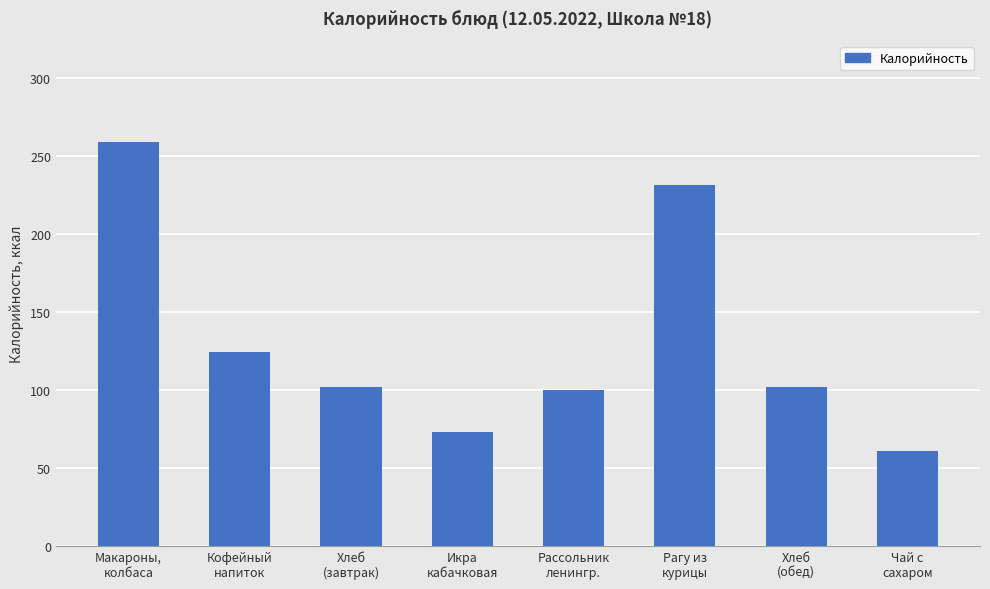

How many data points are less than 102?

3